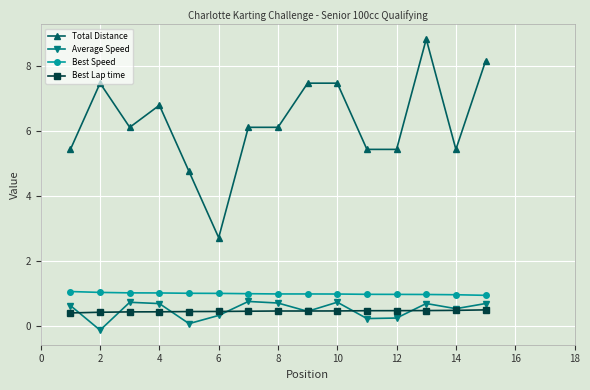

Which series has the largest range (max minus min)?

Total Distance